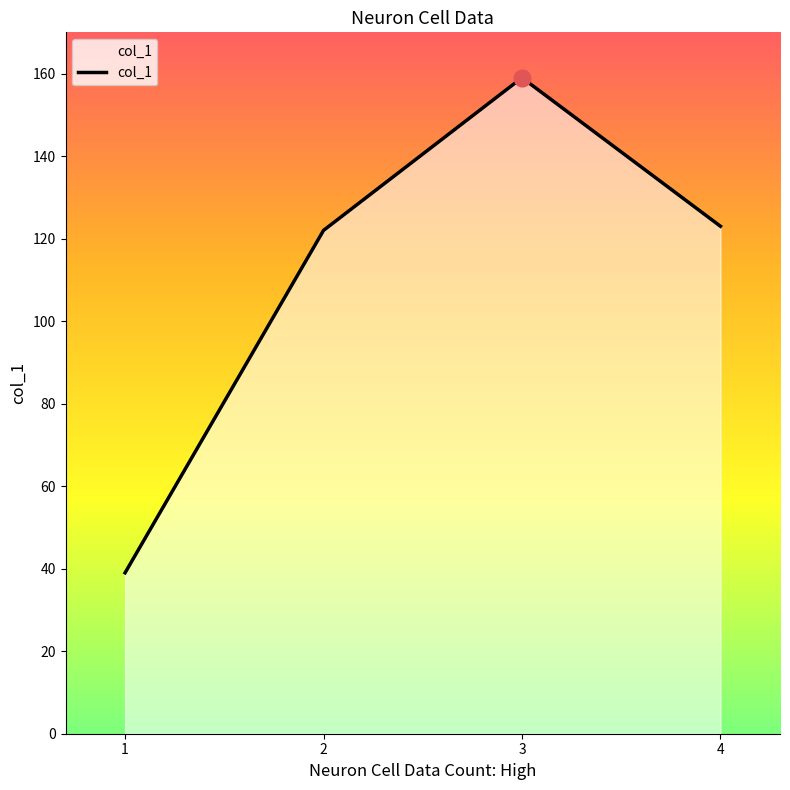

Reading left to right, transcribe all the data shown in this chart.

1=39	2=122	3=159	4=123